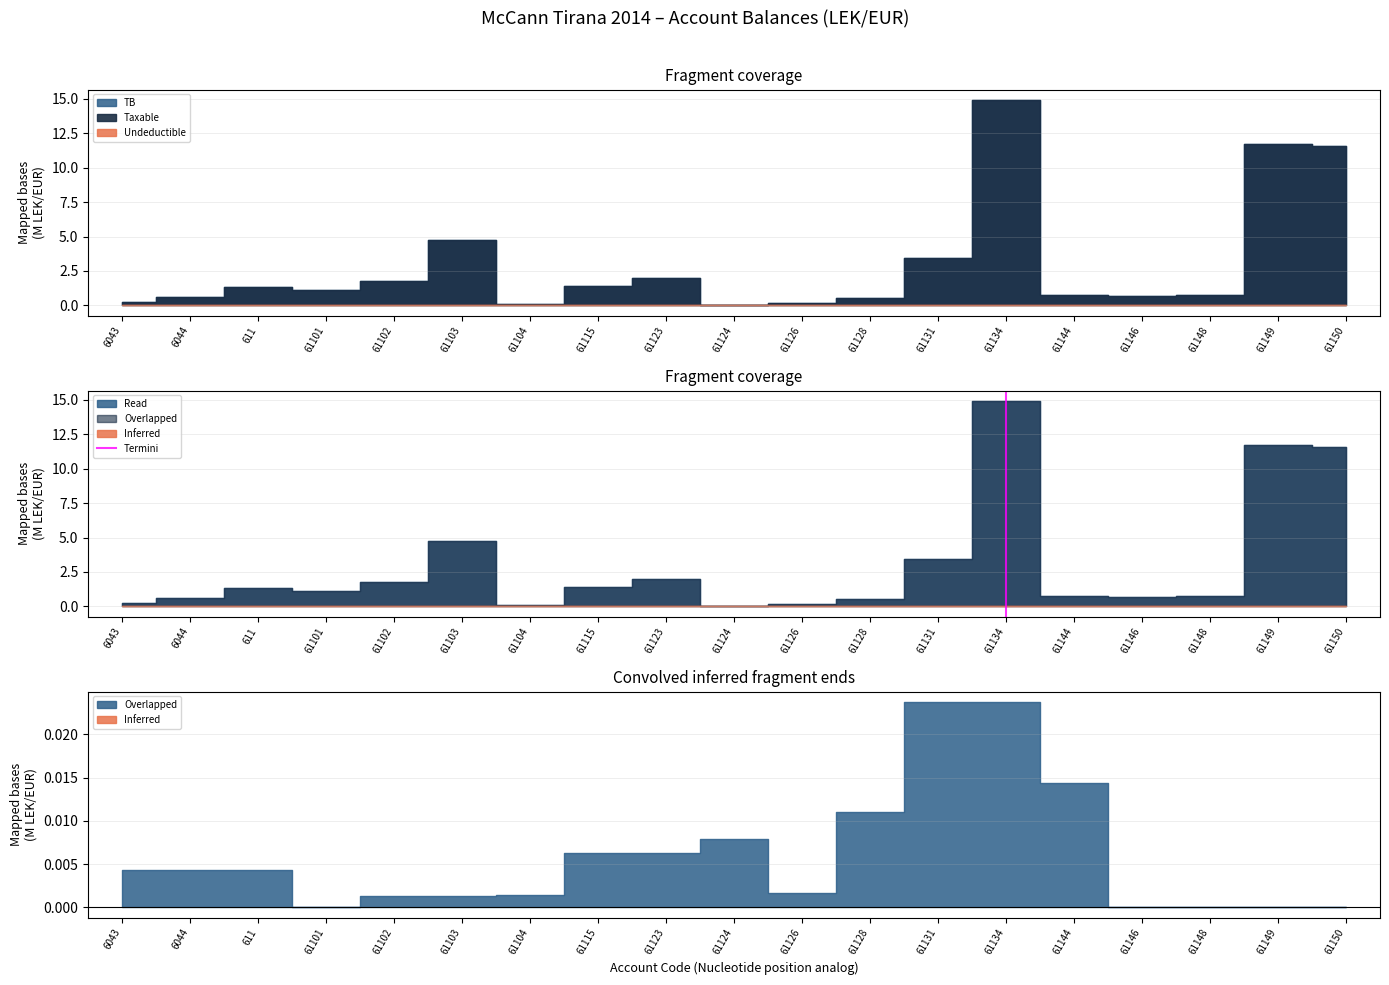

Which has a higher value, 61134 or 61134?

61134